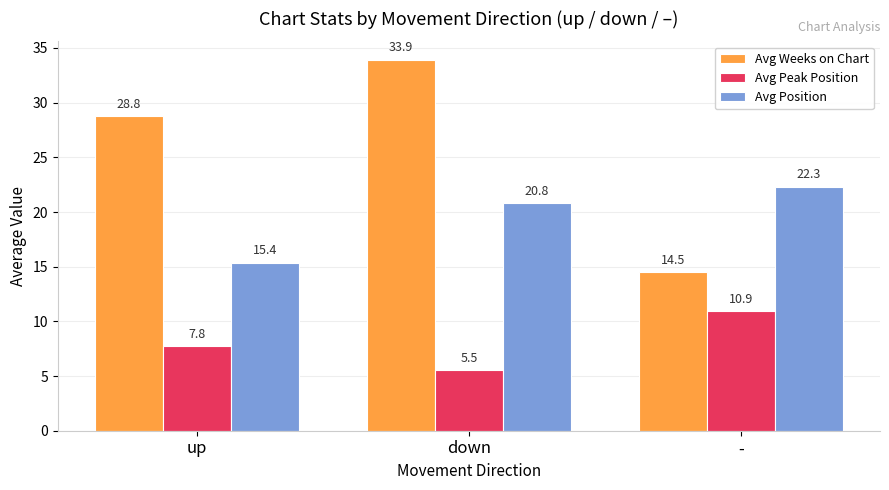

At which label does Avg Weeks on Chart reach its minimum?

-